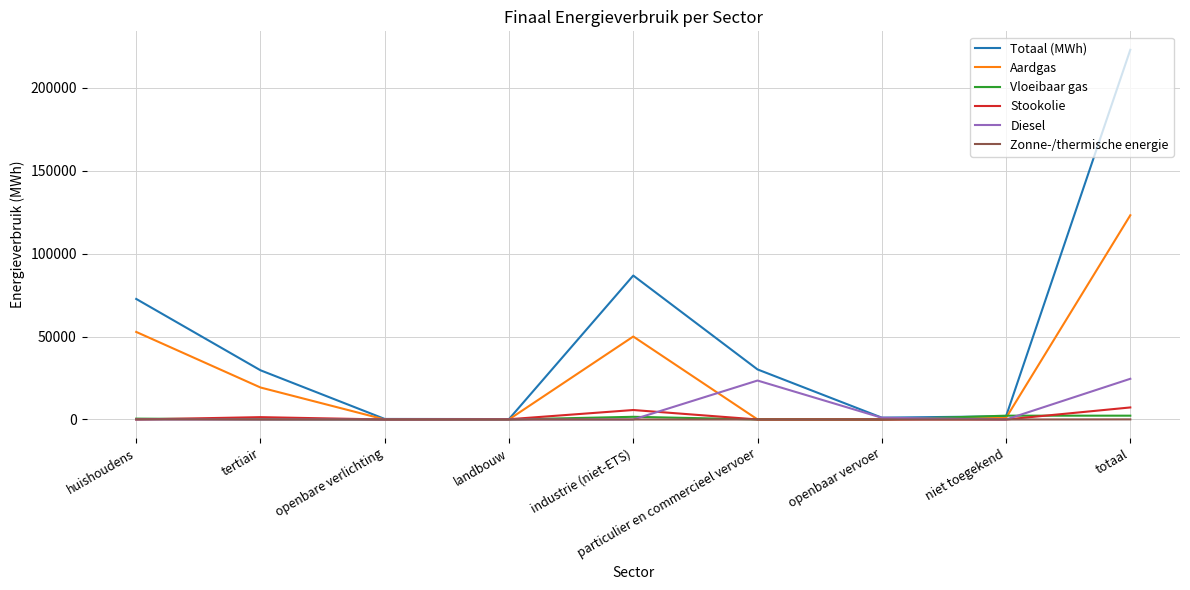

True or false: Totaal (MWh) has a value of 29644.1 at tertiair.

True